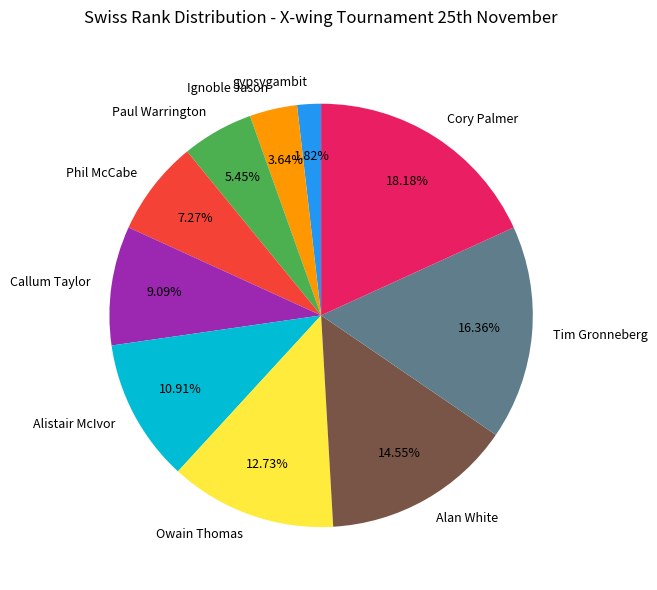

Is there a majority slice in this chart?

No